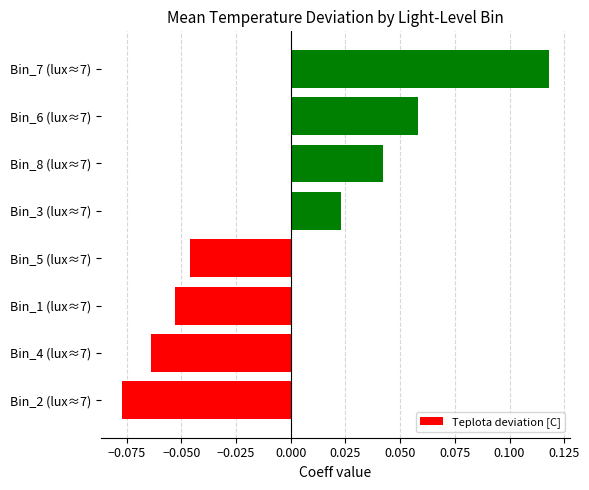

List the labels in order of value, largest first.

Bin_7 (lux≈7), Bin_6 (lux≈7), Bin_8 (lux≈7), Bin_3 (lux≈7), Bin_5 (lux≈7), Bin_1 (lux≈7), Bin_4 (lux≈7), Bin_2 (lux≈7)